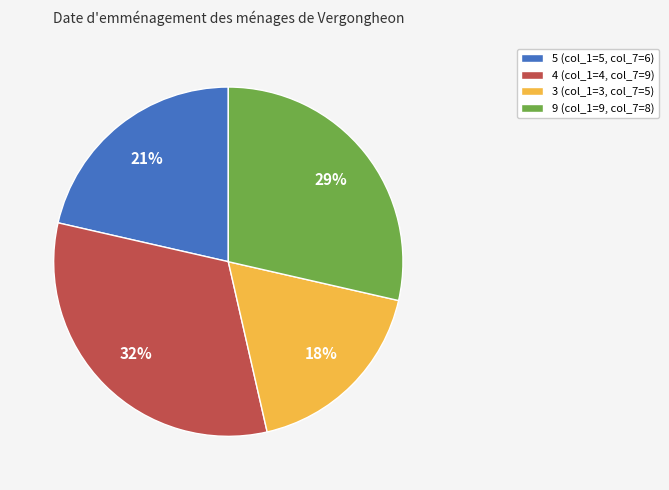

Rank the categories by value from lowest to highest.

3 (col_1=3, col_7=5), 5 (col_1=5, col_7=6), 9 (col_1=9, col_7=8), 4 (col_1=4, col_7=9)